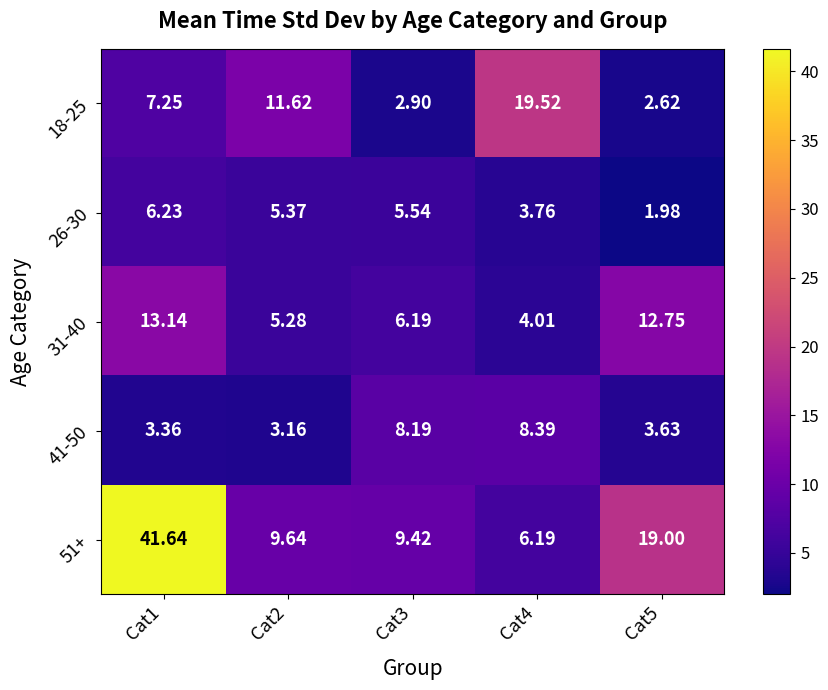

Rank the series at Cat2 from highest to lowest value.

18-25, 51+, 26-30, 31-40, 41-50